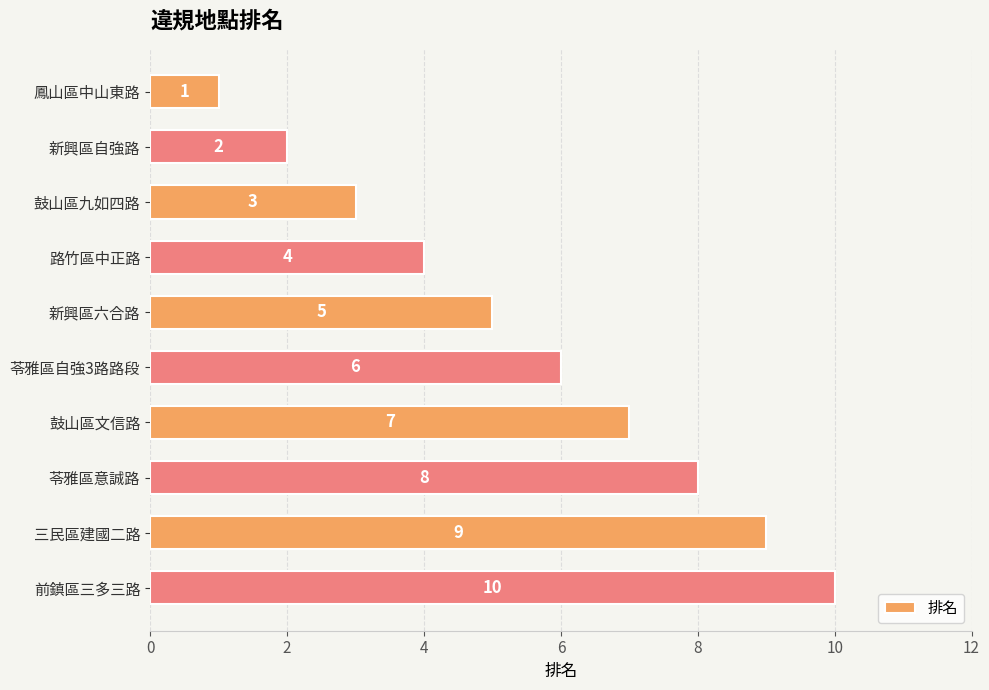

What is the ratio of the value at 前鎮區三多三路 to the value at 苓雅區自強3路路段?

1.7